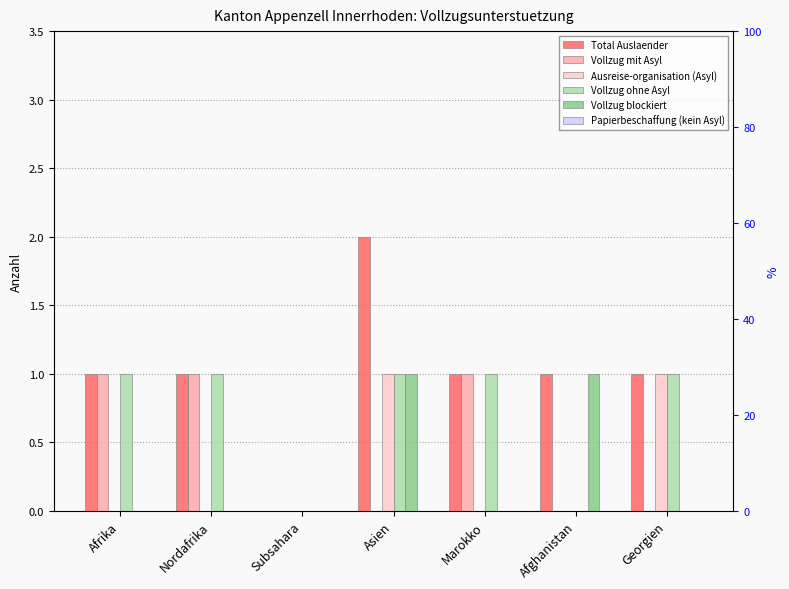

At which label does Total Auslaender first exceed 1?

Asien